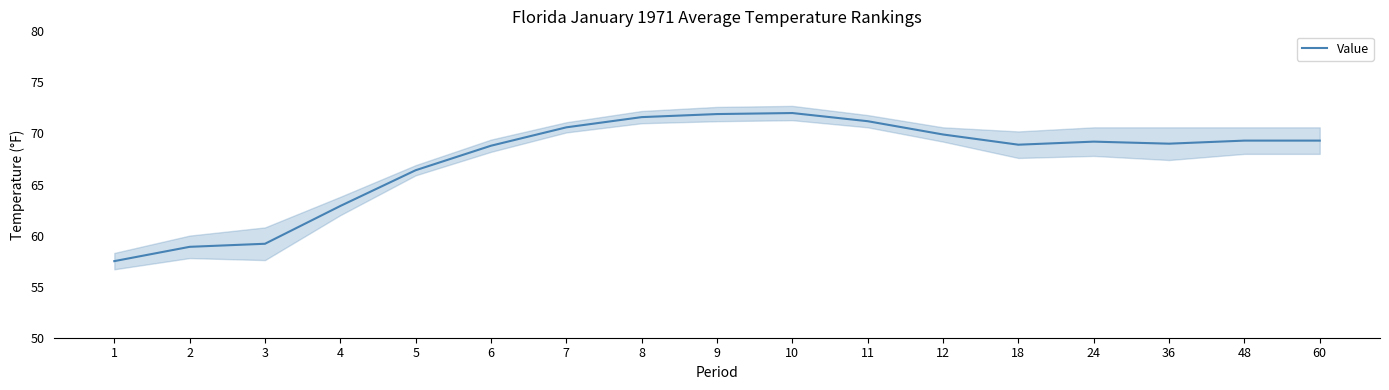

Which has a higher value, 1 or 2?

2